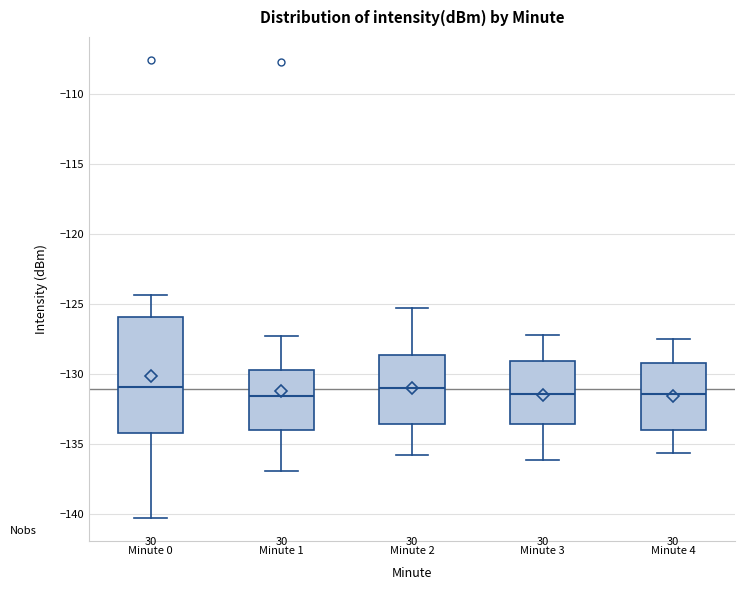

Reading left to right, read every box against the y-axis: the position of its median line, the range the box covers, and the ends of its whiskers. The values are not printed on the chart, so give them approximately, as read against the axis.

Minute 0: median -131.0, box -134.0 to -126.0, whiskers -140.5 to -124.5
Minute 1: median -131.5, box -134.0 to -129.5, whiskers -137.0 to -127.5
Minute 2: median -131.0, box -133.5 to -128.5, whiskers -136.0 to -125.5
Minute 3: median -131.5, box -133.5 to -129.0, whiskers -136.0 to -127.0
Minute 4: median -131.5, box -134.0 to -129.0, whiskers -135.5 to -127.5